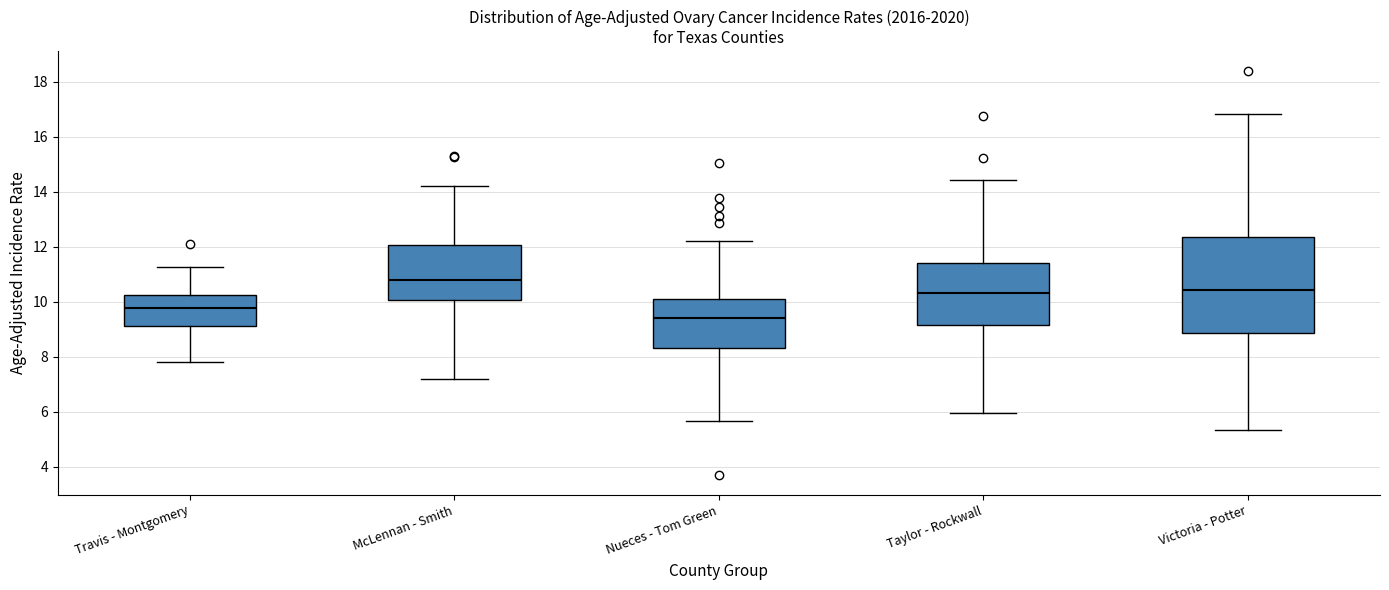

Where does the upper whisker of the box for Nueces - Tom Green end on the y-axis? The values are not printed on the chart, so give them approximately, as read against the axis.

12.2